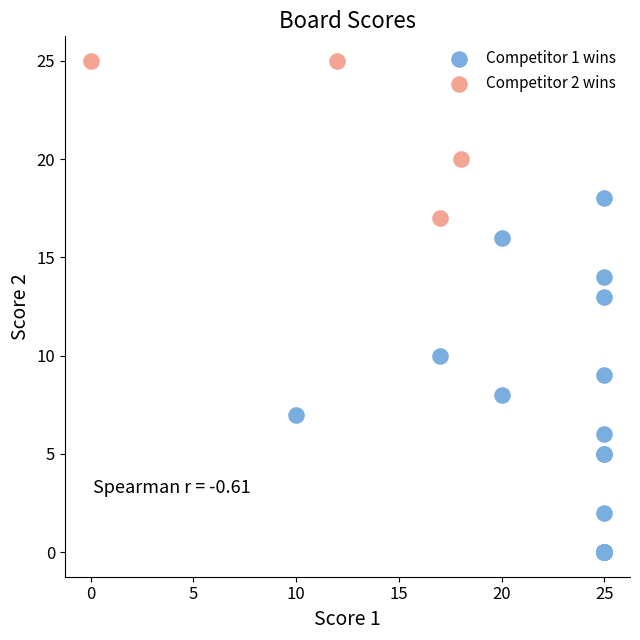

Which series reaches the minimum Y coordinate?

Competitor 1 wins